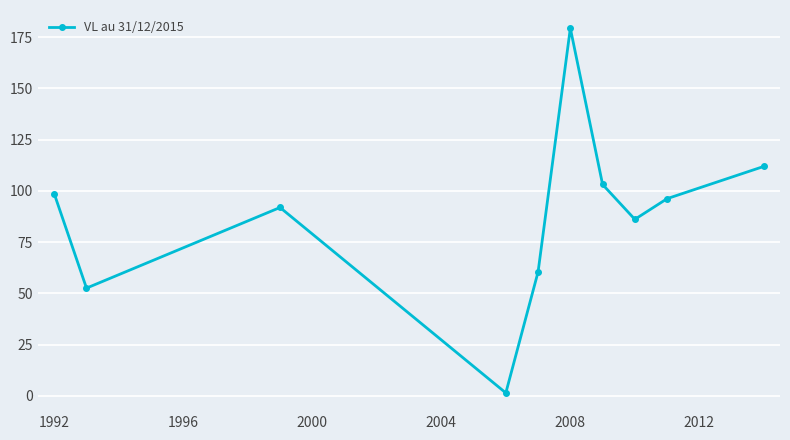

What is the difference between the maximum and minimum values?

177.8